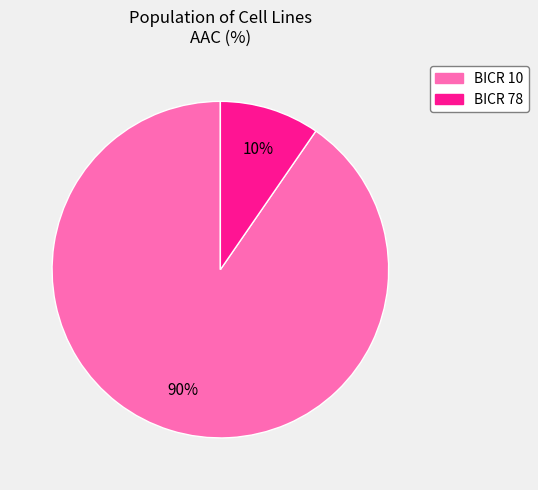

Which has a higher value, BICR 78 or BICR 10?

BICR 10